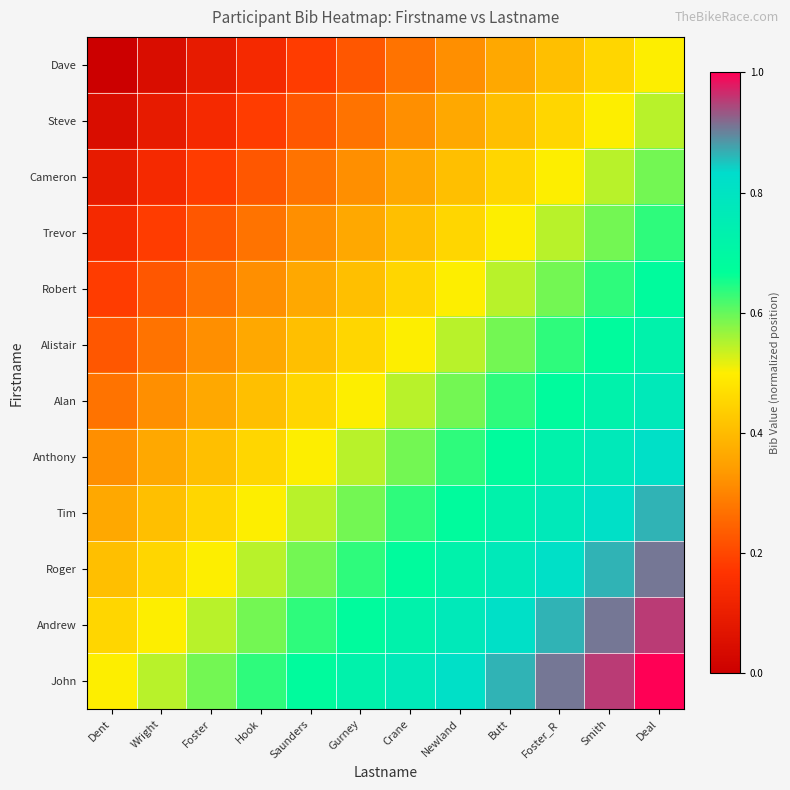

What is the greatest value displayed?

1.0